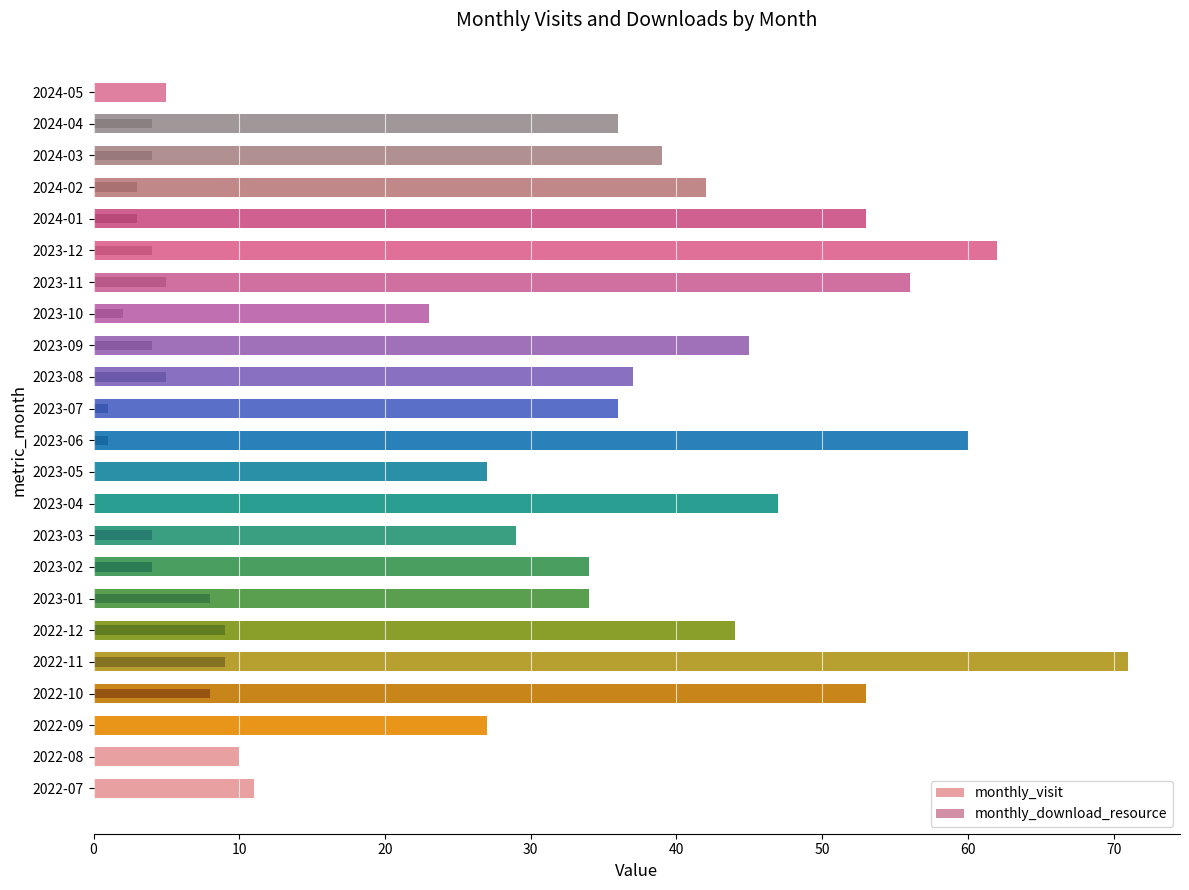

What is the approximate value of monthly_visit at 80, to the nearest 10?

30